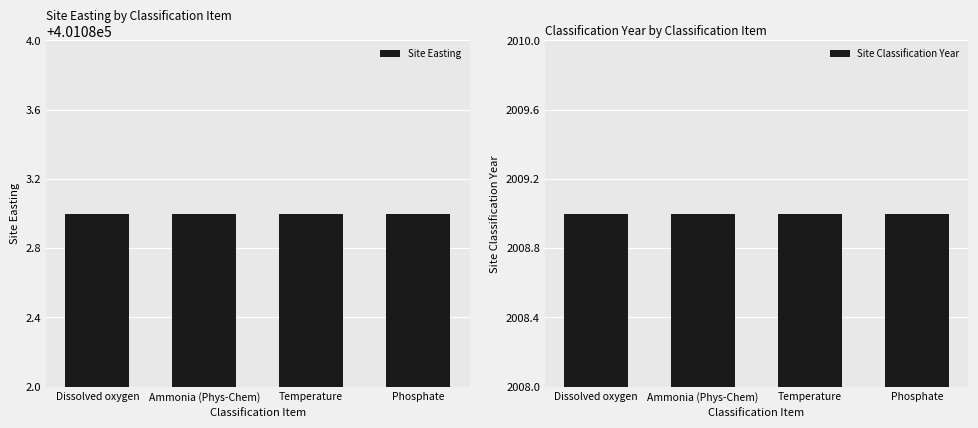

What is the total value across all series at Phosphate?

403092